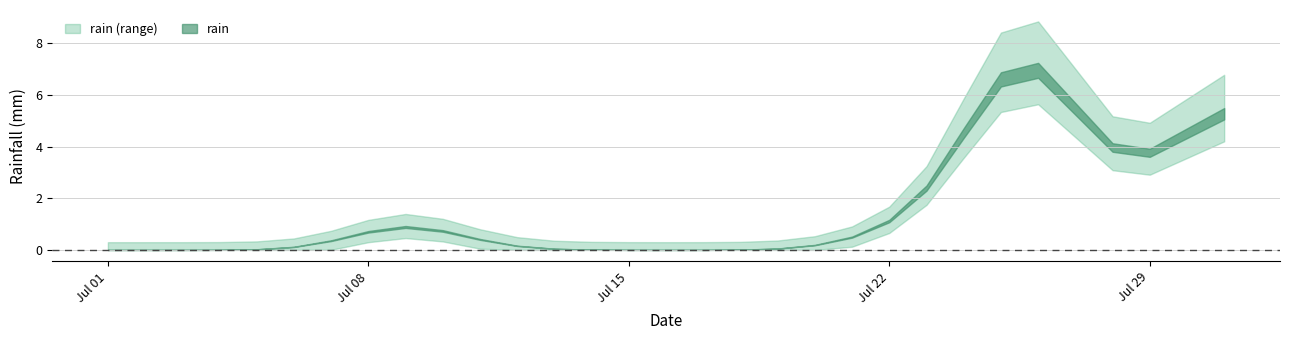

Does the chart display data point markers on the line(s)?

No